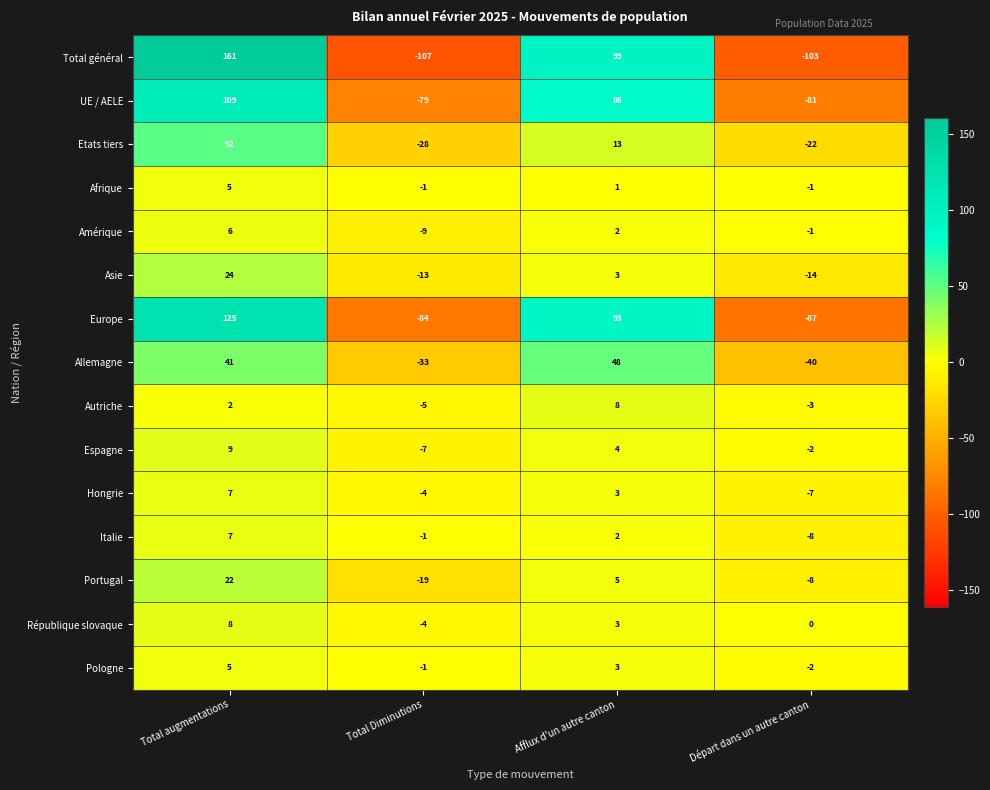

Rank the categories by Espagne value from highest to lowest.

Total augmentations, Afflux d'un autre canton, Départ dans un autre canton, Total Diminutions